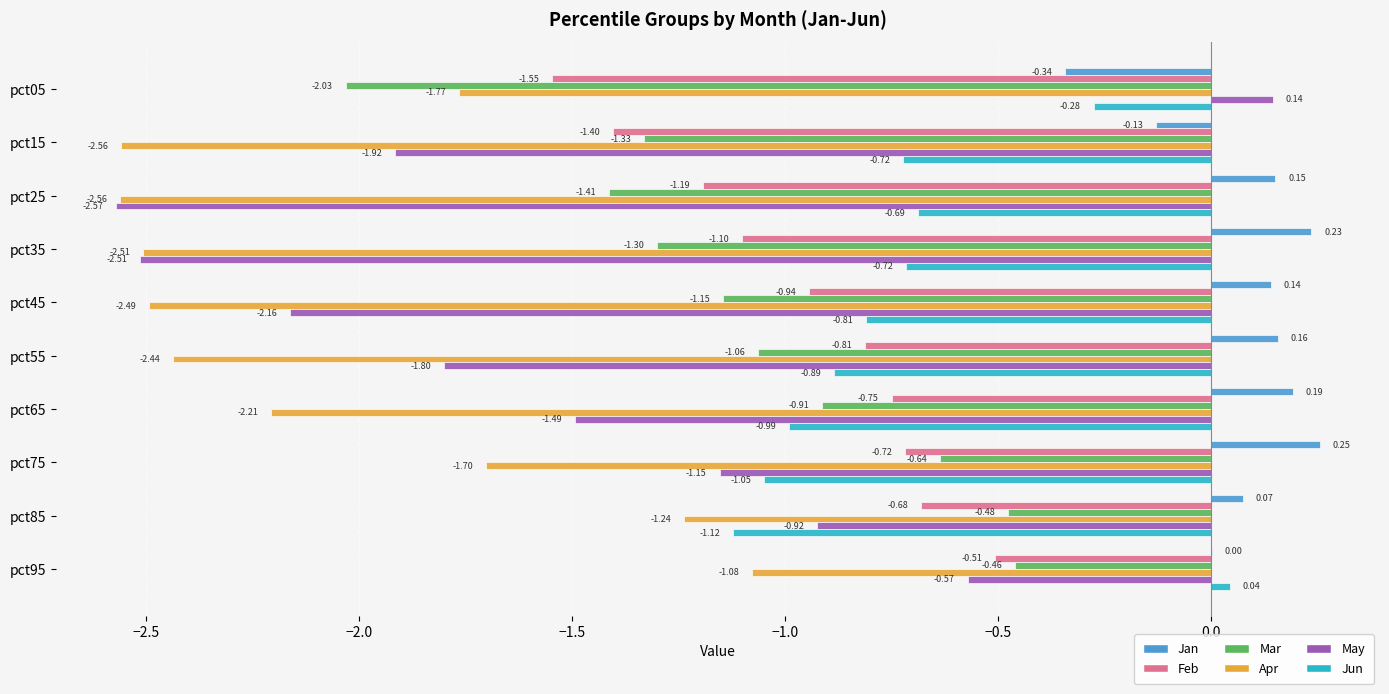

Which series has the widest spread of values?

May